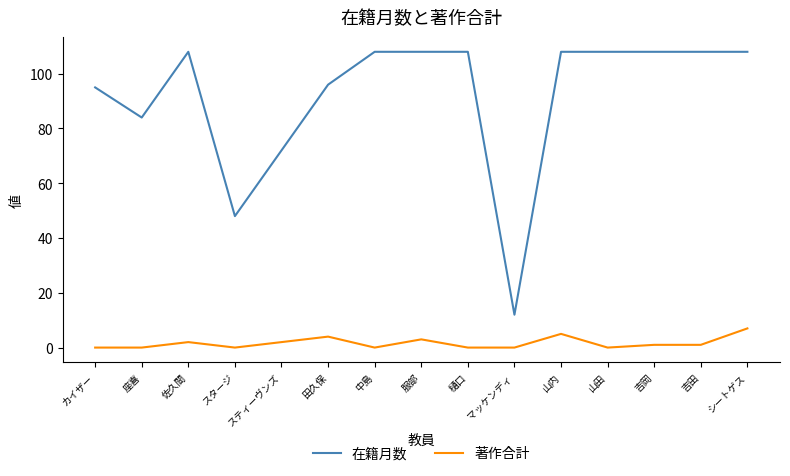

List the series in order of their overall mean, lowest first.

著作合計, 在籍月数